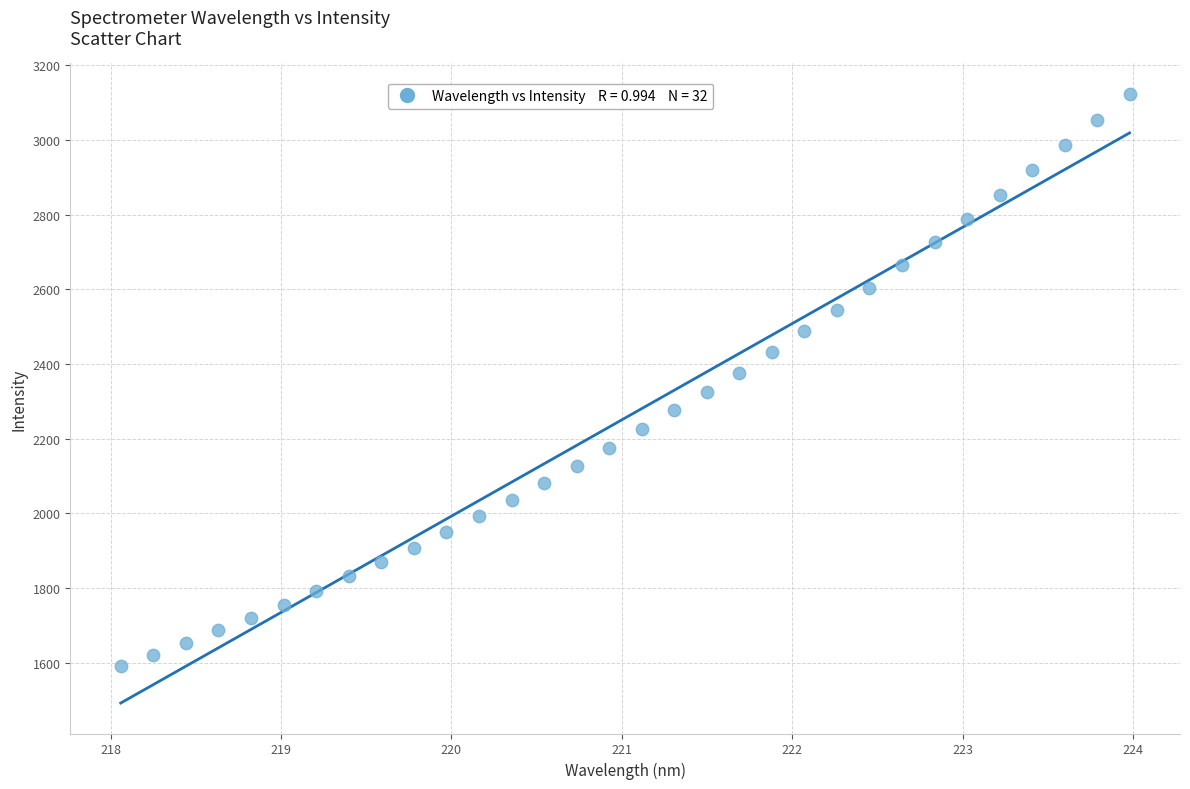

What is the range of Y values (max minus min)?

1533.4